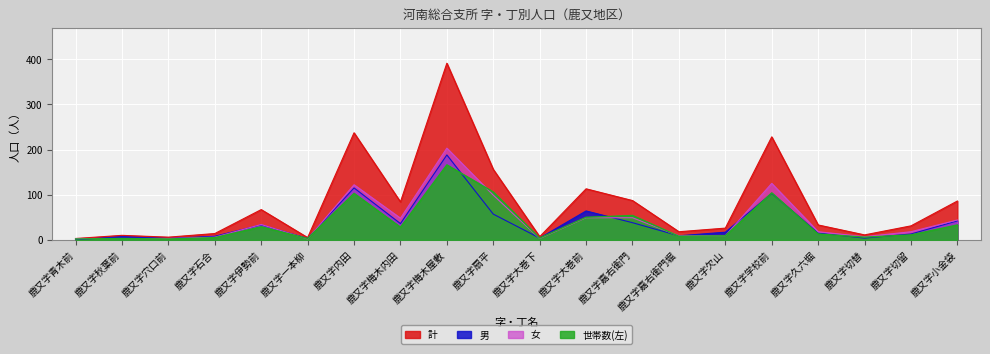

Where is 男 nearest to the value 94?

鹿又字学校前